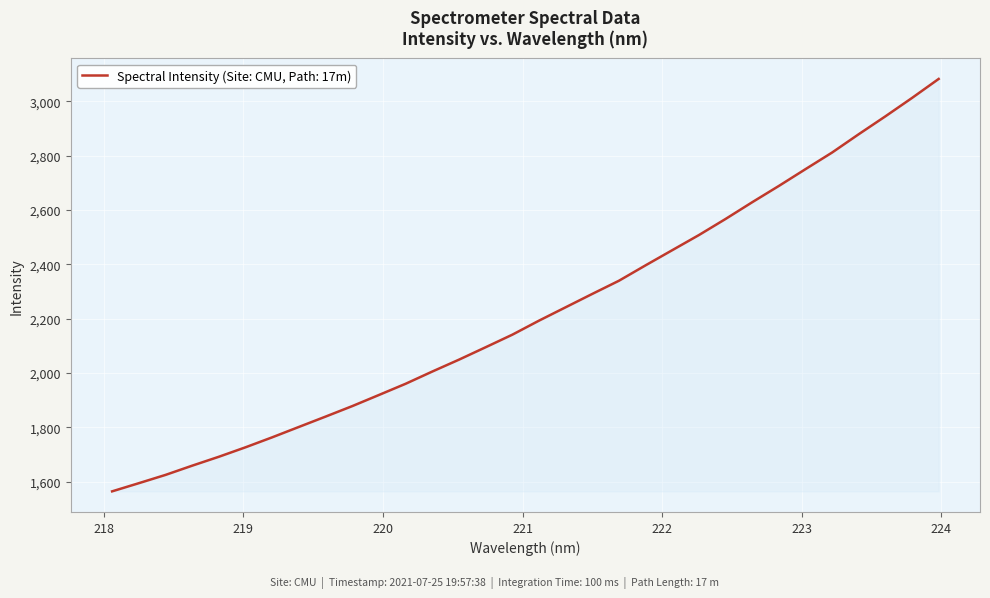

What is the greatest value displayed?

3082.1